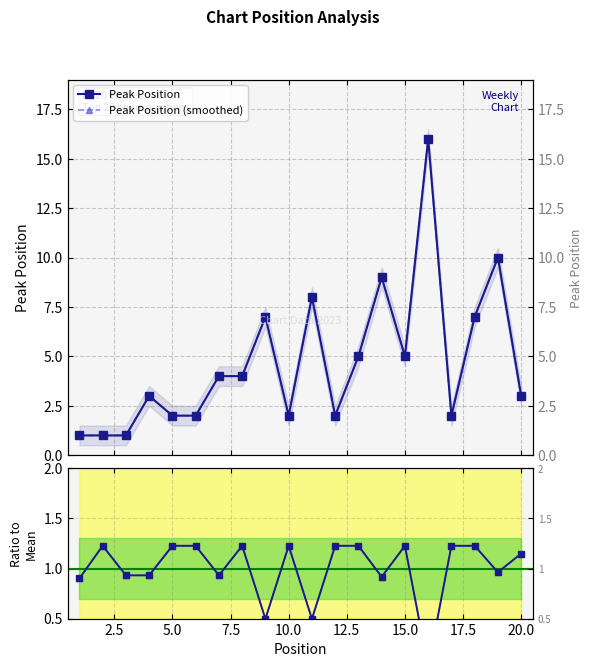

True or false: Peak Position (smoothed) has a value of 2.0 at 7.5.

False